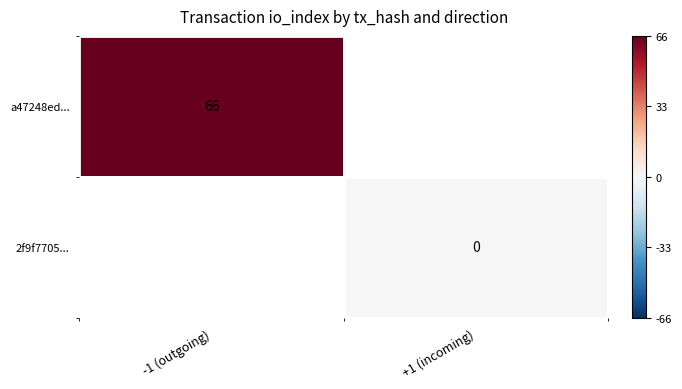

The a47248ed... series shows 115 at -1 (outgoing). True or false?

False